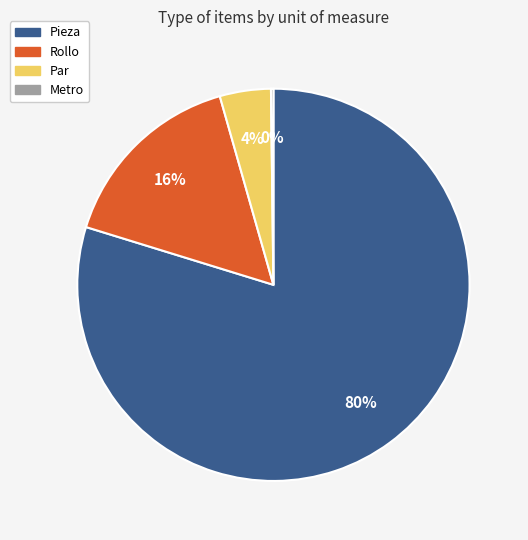

To the nearest percent, what is the average slice percentage?

25%